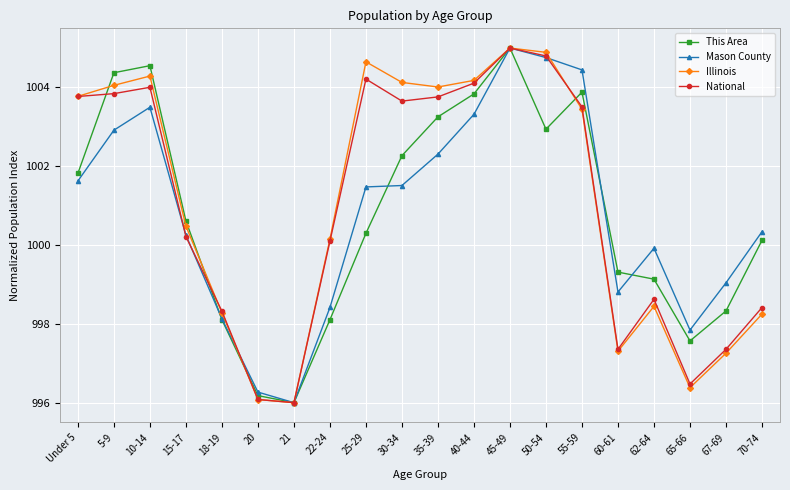

True or false: Mason County has a value of 998.1 at 18-19.

True